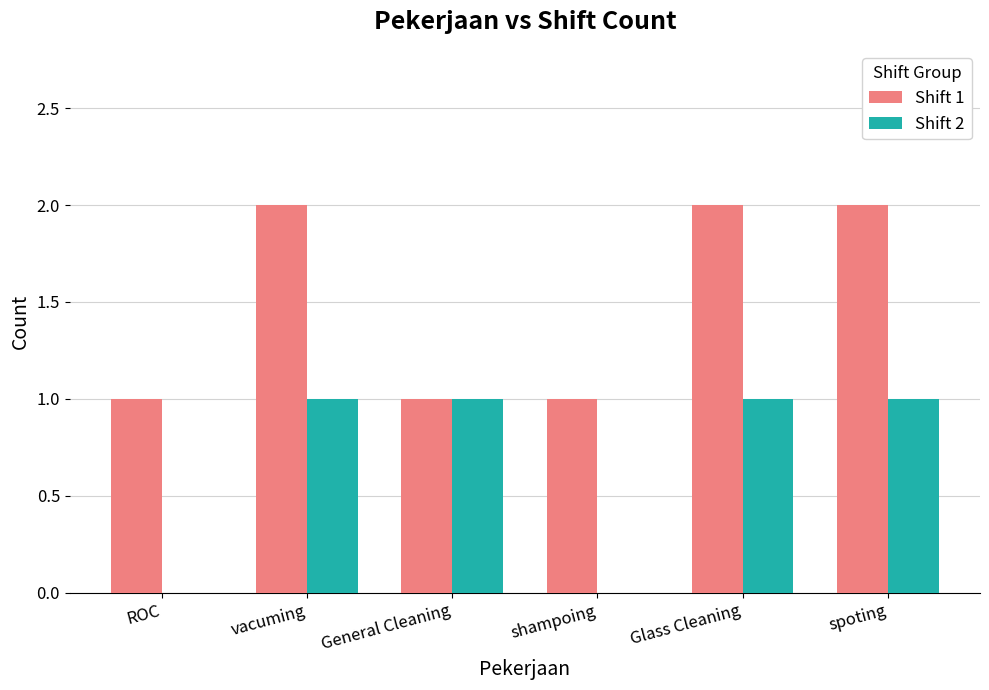

Reading left to right, extract all data points from this chart.

Shift 1: 1	2	1	1	2	2
Shift 2: 0	1	1	0	1	1